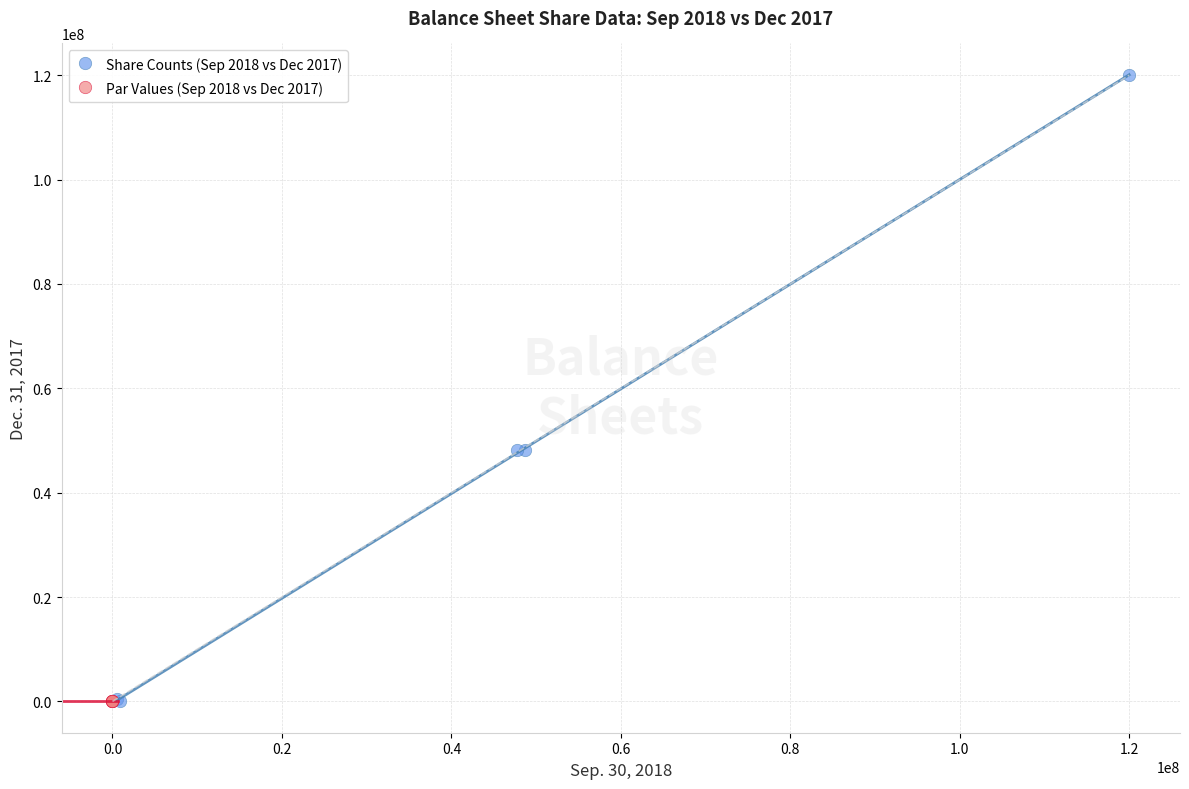

Which series has the widest spread of Y values?

Share Counts (Sep 2018 vs Dec 2017)